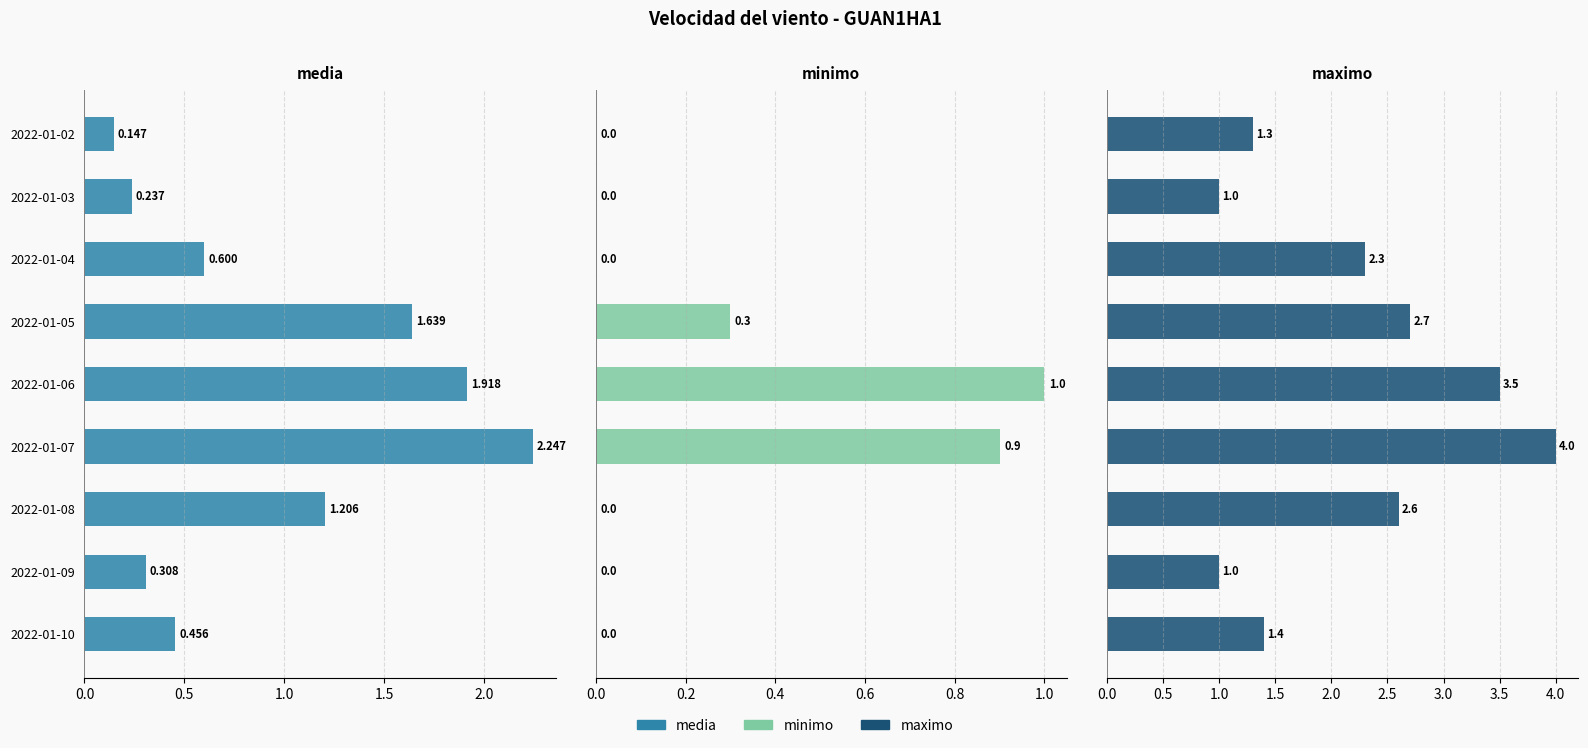

At 2022-01-09, list the series in order from smallest to largest.

minimo, media, maximo